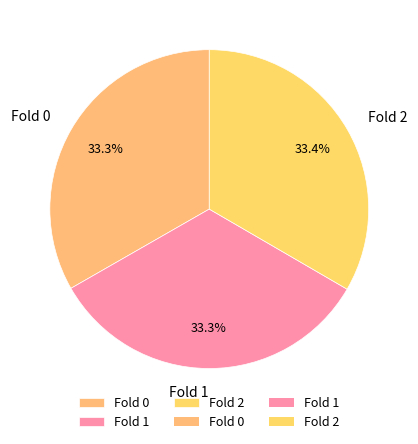

What portion of the pie excludes Fold 1?

66.7%